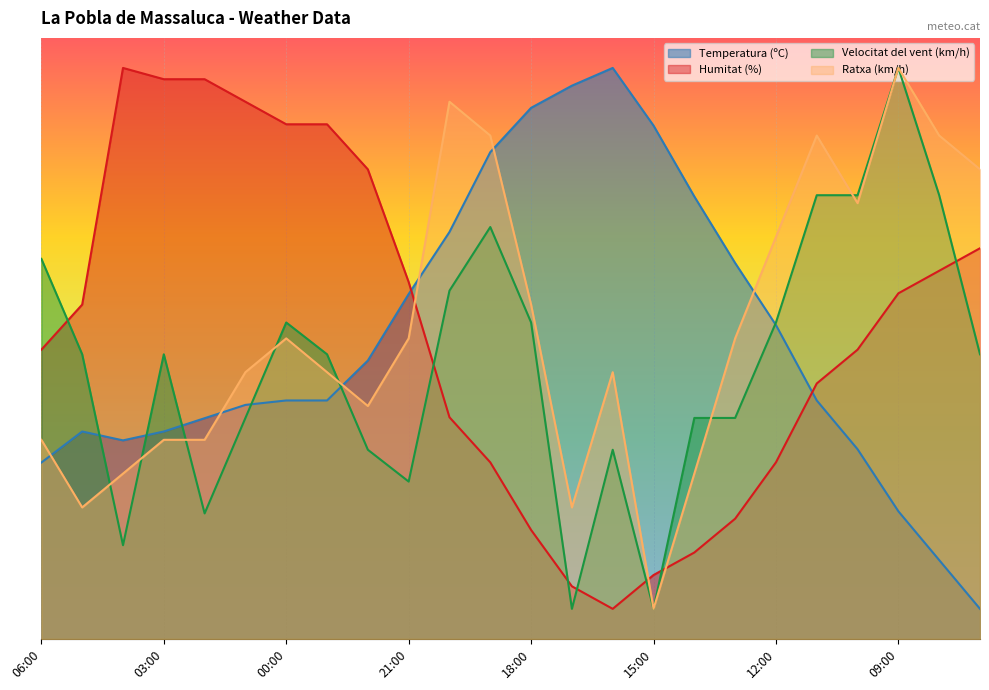

Which series changed the most between 17:00 and 10:00?

Velocitat del vent (km/h)